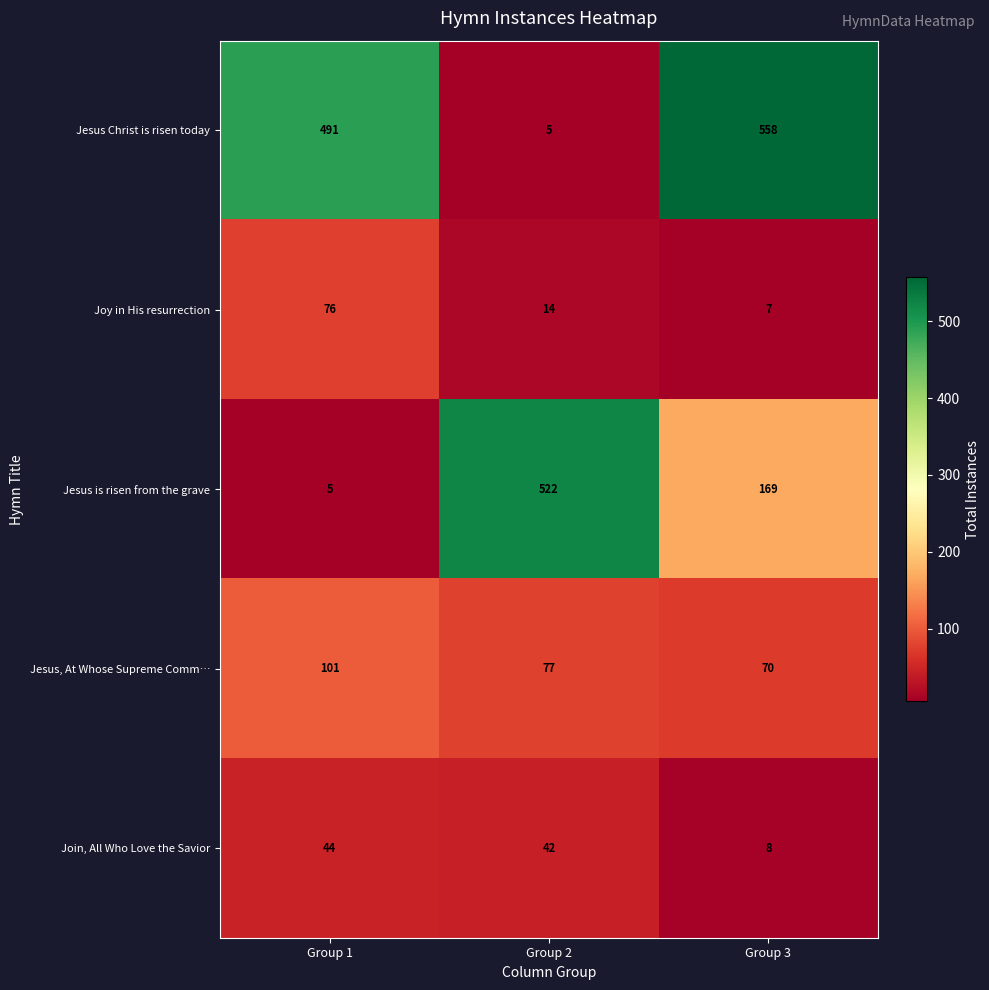

What is the spread (max minus min) of values at Group 3?

551